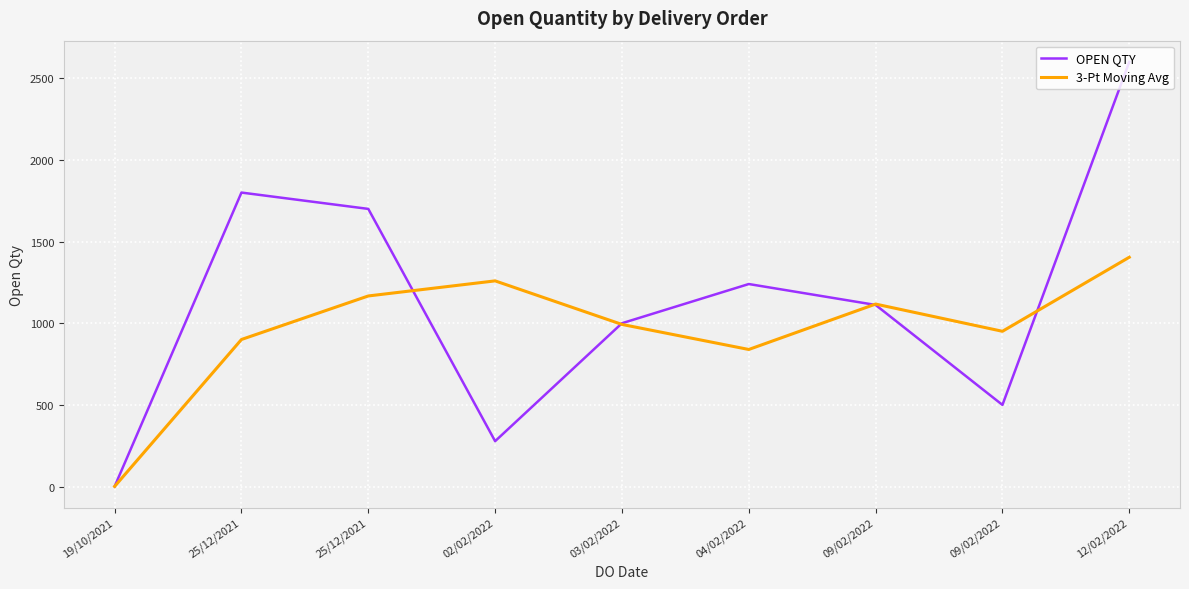

Does the chart display data point markers on the line(s)?

No